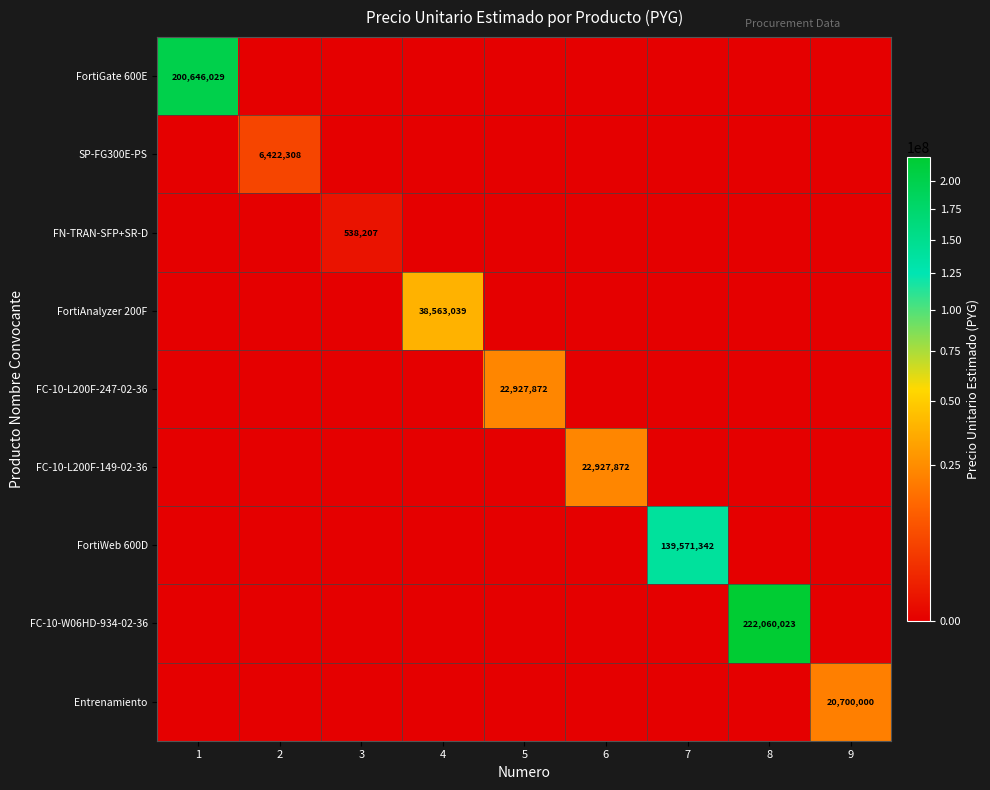

What is the spread (max minus min) of values at 1?

200646029